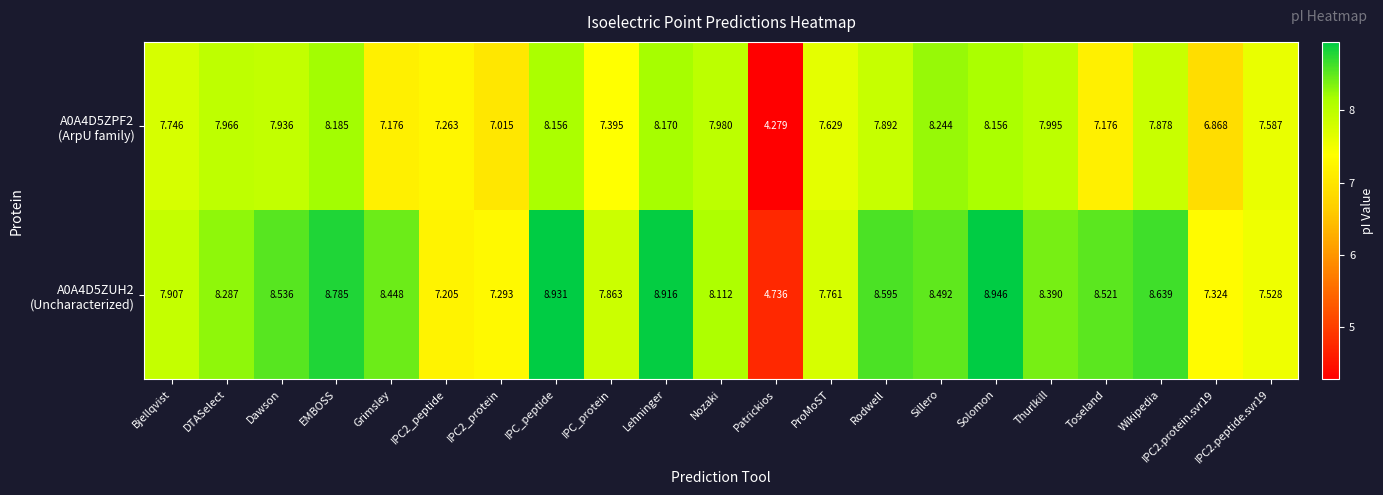

What is the spread (max minus min) of values at Lehninger?

0.7